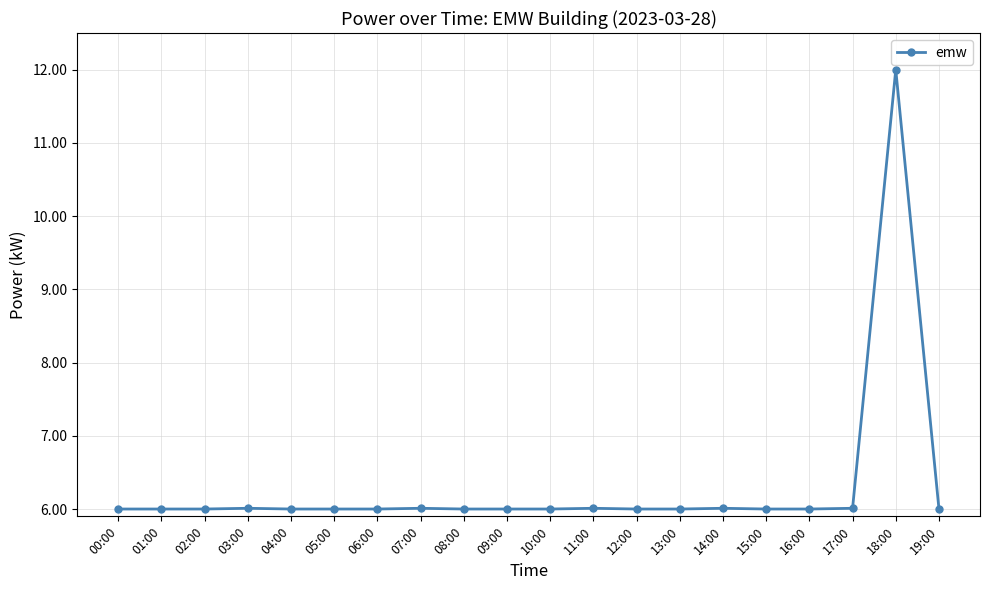

The chart shows a value of 10.2 at 01:00. True or false?

False